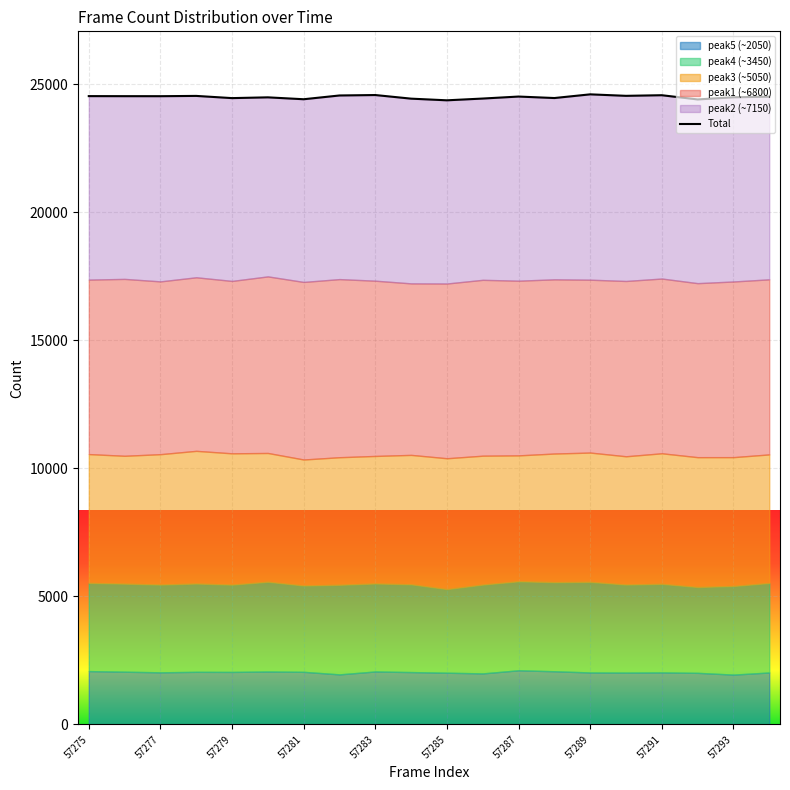

Is it true that the value at 57287 is 36833?

False